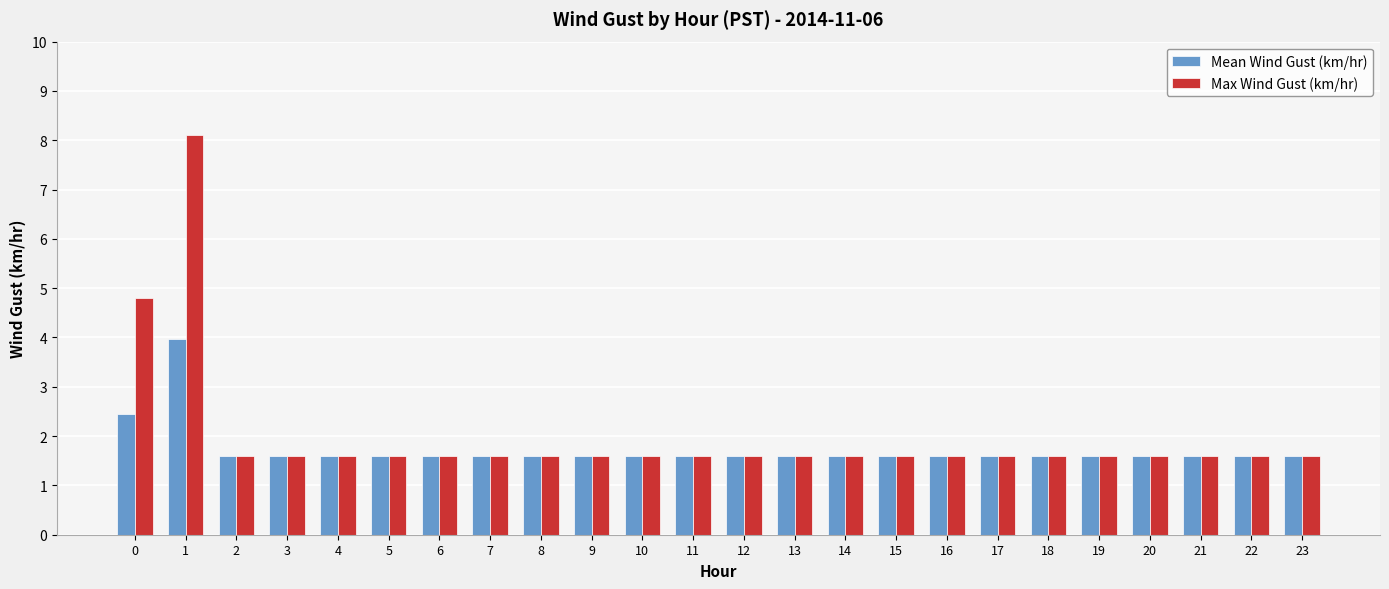

Reading left to right, list all the values displayed in this chart.

Mean Wind Gust (km/hr): 0=2.4	1=4.0	2=1.6	3=1.6	4=1.6	5=1.6	6=1.6	7=1.6	8=1.6	9=1.6	10=1.6	11=1.6	12=1.6	13=1.6	14=1.6	15=1.6	16=1.6	17=1.6	18=1.6	19=1.6	20=1.6	21=1.6	22=1.6	23=1.6
Max Wind Gust (km/hr): 0=4.8	1=8.1	2=1.6	3=1.6	4=1.6	5=1.6	6=1.6	7=1.6	8=1.6	9=1.6	10=1.6	11=1.6	12=1.6	13=1.6	14=1.6	15=1.6	16=1.6	17=1.6	18=1.6	19=1.6	20=1.6	21=1.6	22=1.6	23=1.6